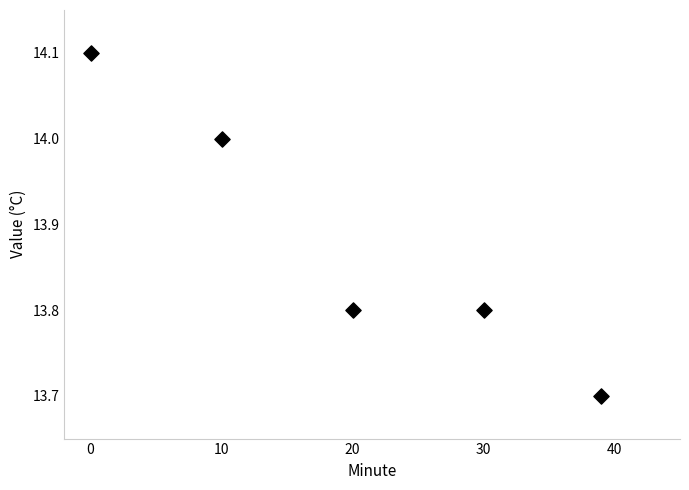

What Y value in the scatter plot is closest to 13?

13.7